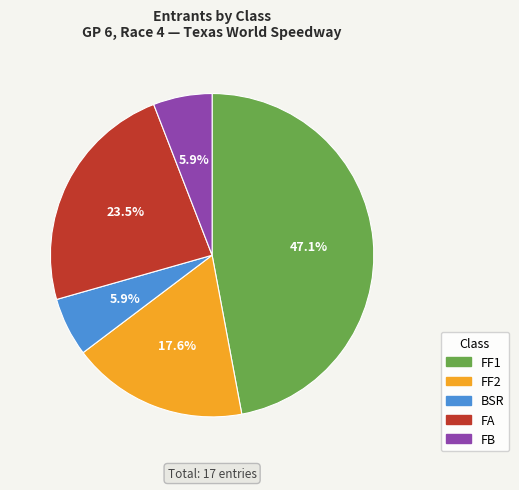

What percentage is the FF1 slice, to the nearest percent?

47%